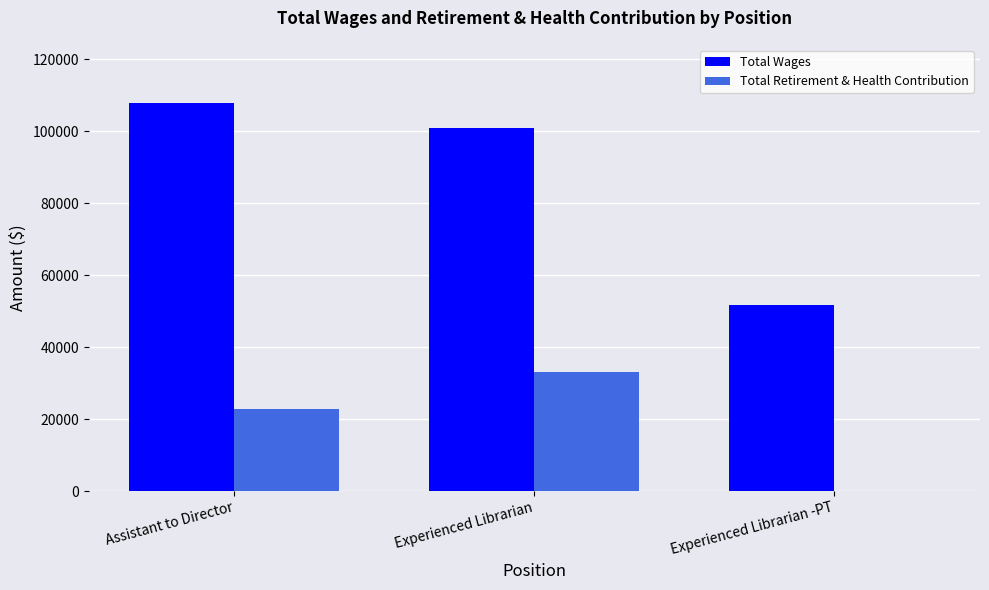

What is the sum of the Total Retirement & Health Contribution values at Experienced Librarian and Experienced Librarian -PT?

33129